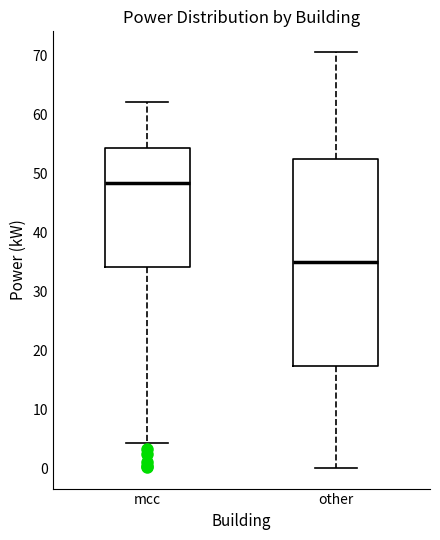

Where does the lower whisker of the box for other end on the y-axis? The values are not printed on the chart, so give them approximately, as read against the axis.

0